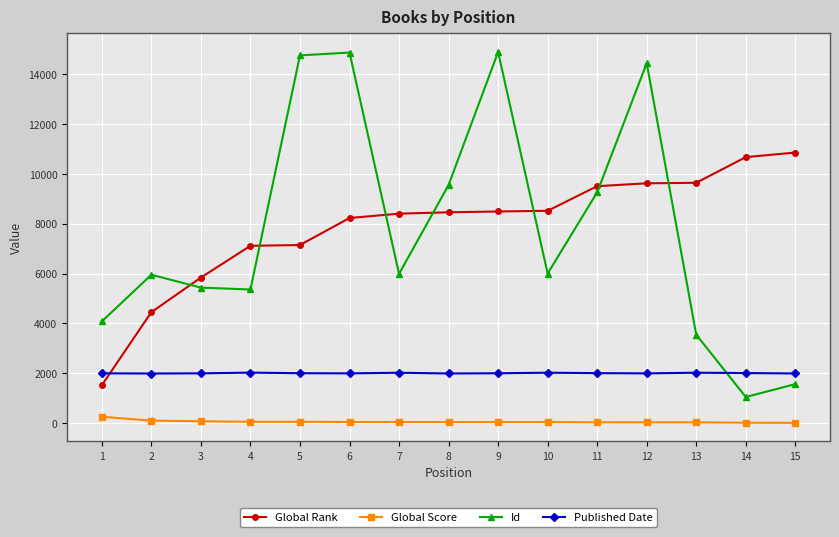

True or false: Published Date and Global Score intersect in this chart.

False